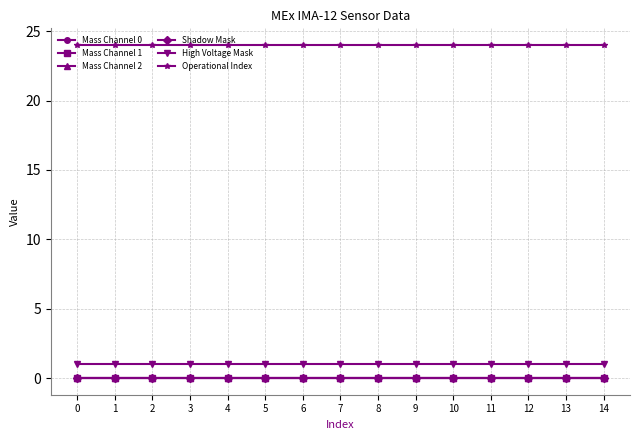

Reading left to right, extract all data points from this chart.

Mass Channel 0: 0	0	0	0	0	0	0	0	0	0	0	0	0	0	0
Mass Channel 1: 0	0	0	0	0	0	0	0	0	0	0	0	0	0	0
Mass Channel 2: 0	0	0	0	0	0	0	0	0	0	0	0	0	0	0
Shadow Mask: 0	0	0	0	0	0	0	0	0	0	0	0	0	0	0
High Voltage Mask: 1	1	1	1	1	1	1	1	1	1	1	1	1	1	1
Operational Index: 24	24	24	24	24	24	24	24	24	24	24	24	24	24	24